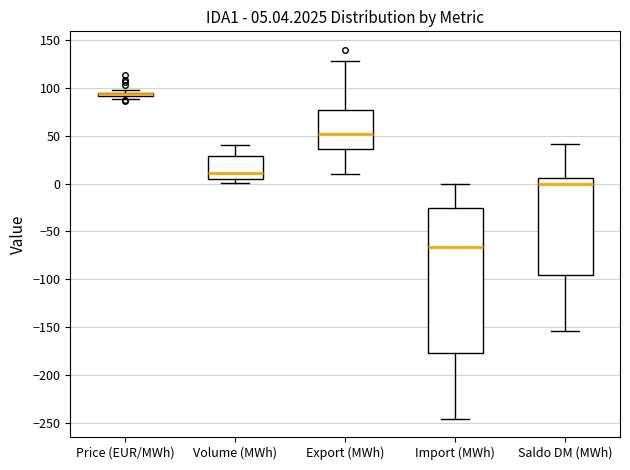

Comparing the boxes themselves (not the whiskers), which one is the tallest?

Import (MWh)